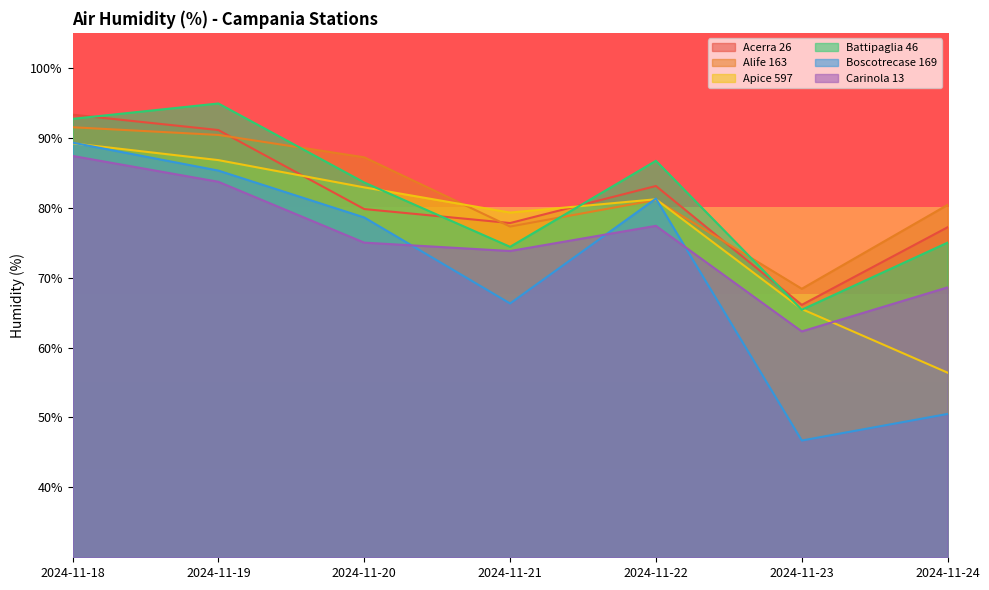

Reading right to left, transcribe all the data shown in this chart.

Acerra 26: 2024-11-24=77.2	2024-11-23=66.1	2024-11-22=83.1	2024-11-21=77.8	2024-11-20=79.8	2024-11-19=91.1	2024-11-18=93.3
Alife 163: 2024-11-24=80.4	2024-11-23=68.4	2024-11-22=81.1	2024-11-21=77.3	2024-11-20=87.2	2024-11-19=90.4	2024-11-18=91.5
Apice 597: 2024-11-24=56.4	2024-11-23=65.5	2024-11-22=81.2	2024-11-21=79.3	2024-11-20=82.9	2024-11-19=86.8	2024-11-18=89.2
Battipaglia 46: 2024-11-24=75.0	2024-11-23=65.4	2024-11-22=86.7	2024-11-21=74.4	2024-11-20=83.6	2024-11-19=94.9	2024-11-18=92.7
Boscotrecase 169: 2024-11-24=50.5	2024-11-23=46.7	2024-11-22=81.3	2024-11-21=66.3	2024-11-20=78.6	2024-11-19=85.3	2024-11-18=89.3
Carinola 13: 2024-11-24=68.6	2024-11-23=62.3	2024-11-22=77.4	2024-11-21=73.8	2024-11-20=75.0	2024-11-19=83.7	2024-11-18=87.4